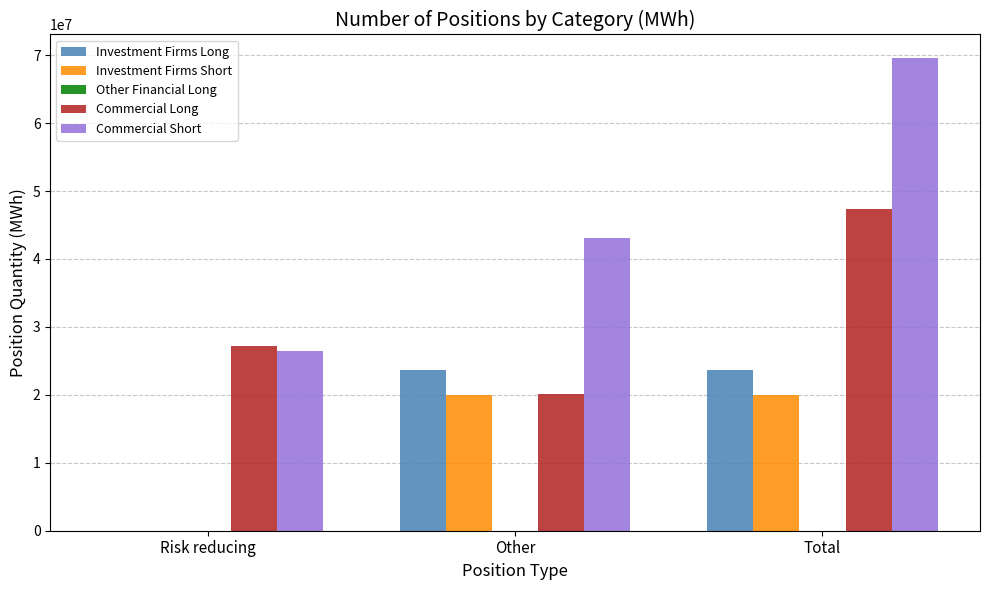

Which series has the largest total across all categories?

Commercial Short